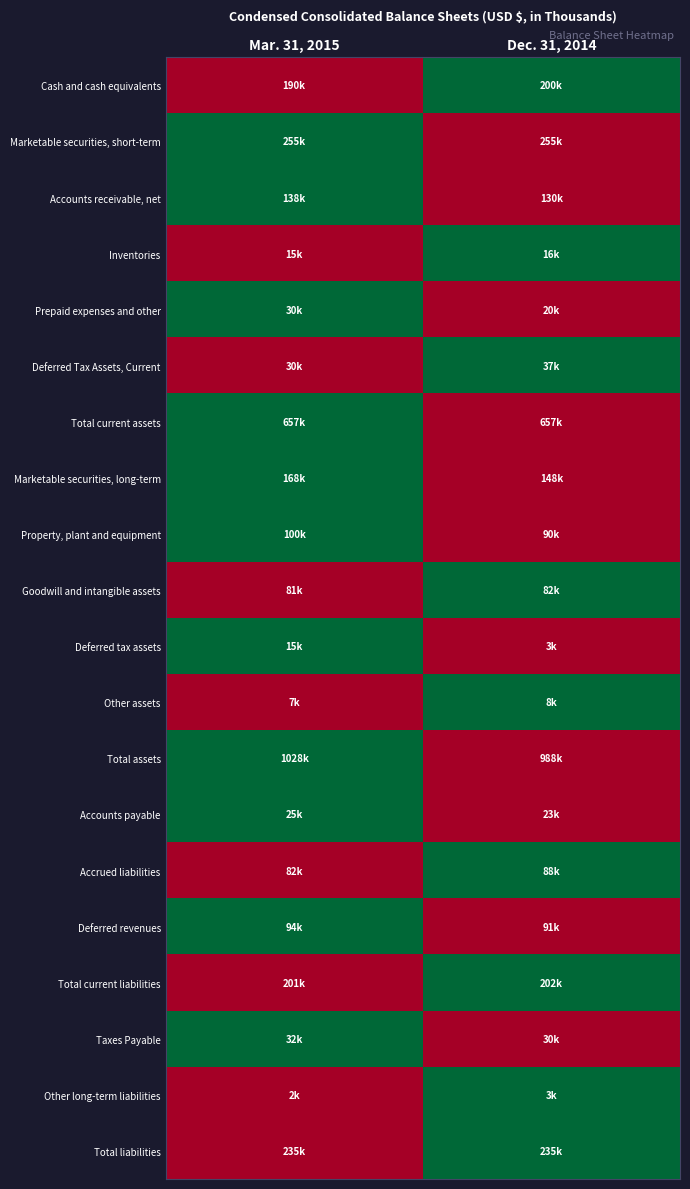

At which category is the sum across all series the highest?

Mar. 31, 2015